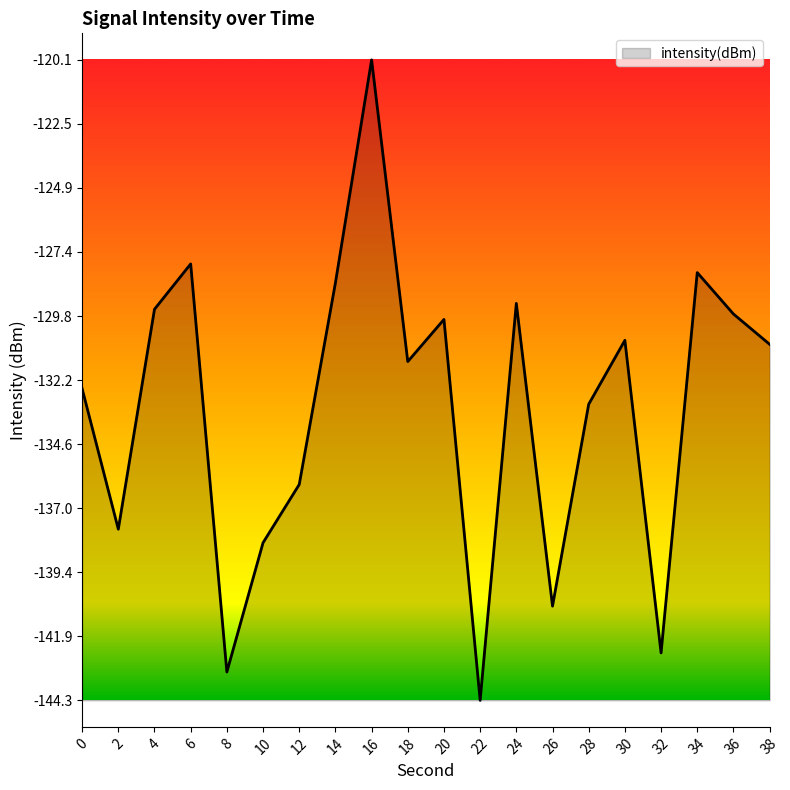

The value at 8 is -143.2. True or false?

True